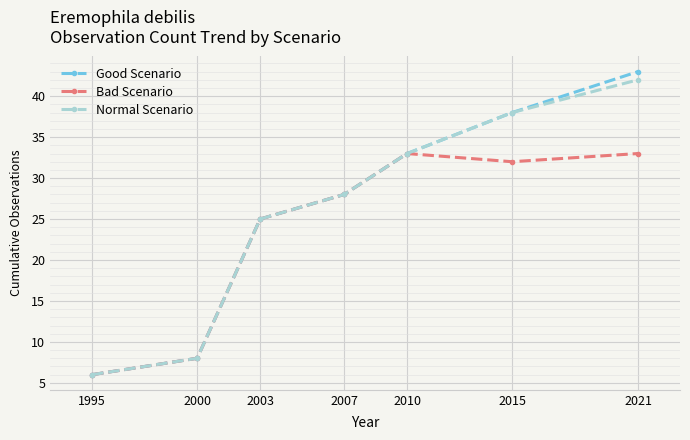

How many data points in Normal Scenario are less than 28?

3